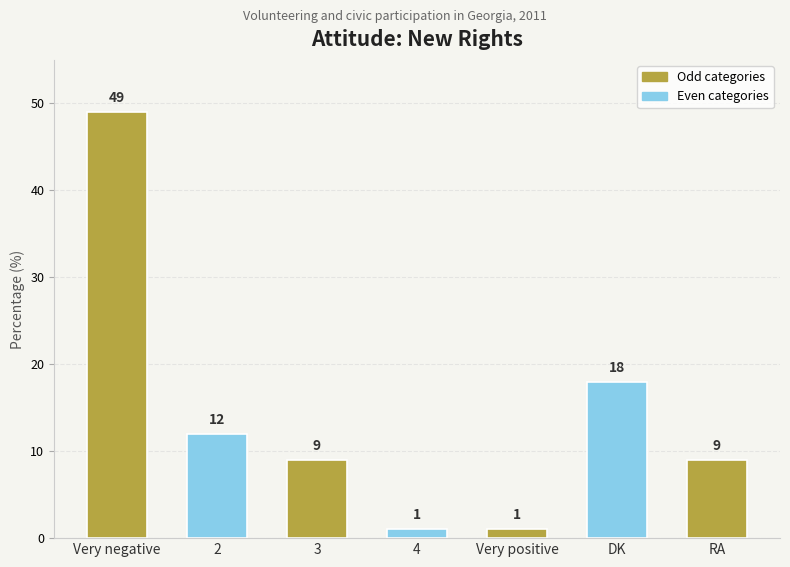

True or false: the data shows 4 at 3.

False